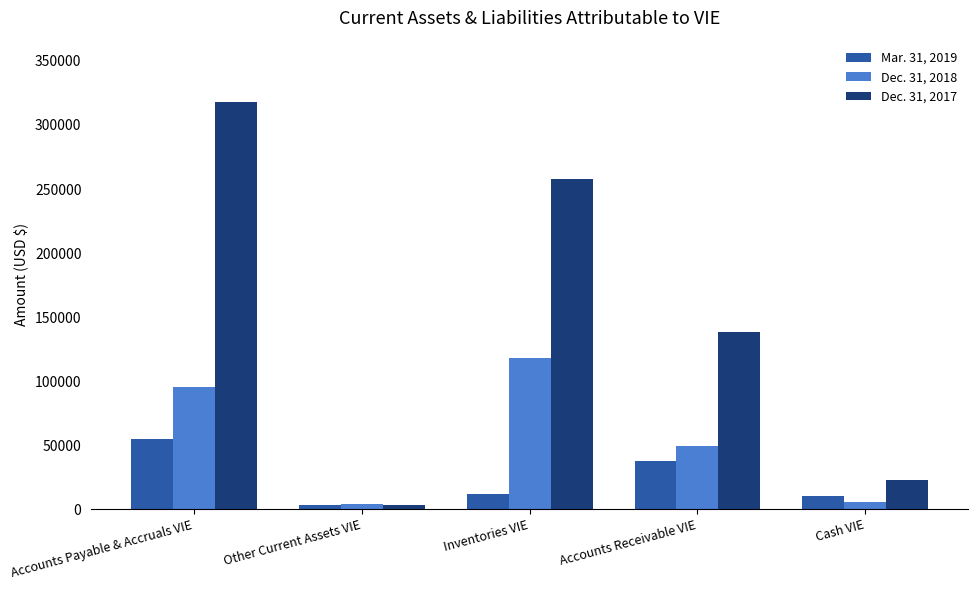

What is the difference between the second highest and second lowest values in the Mar. 31, 2019 series?

27468